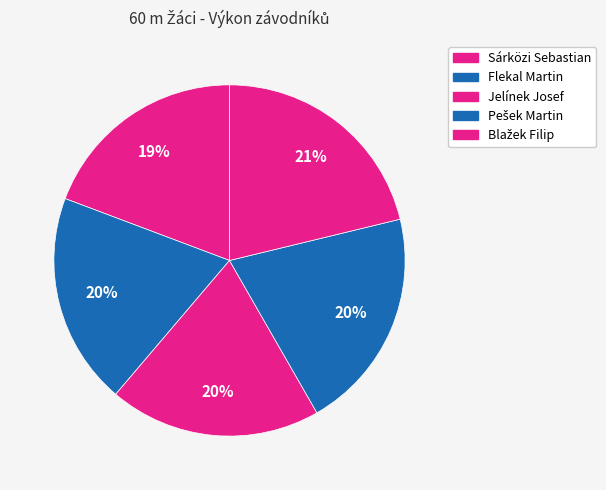

How many slices are in this pie chart?

5